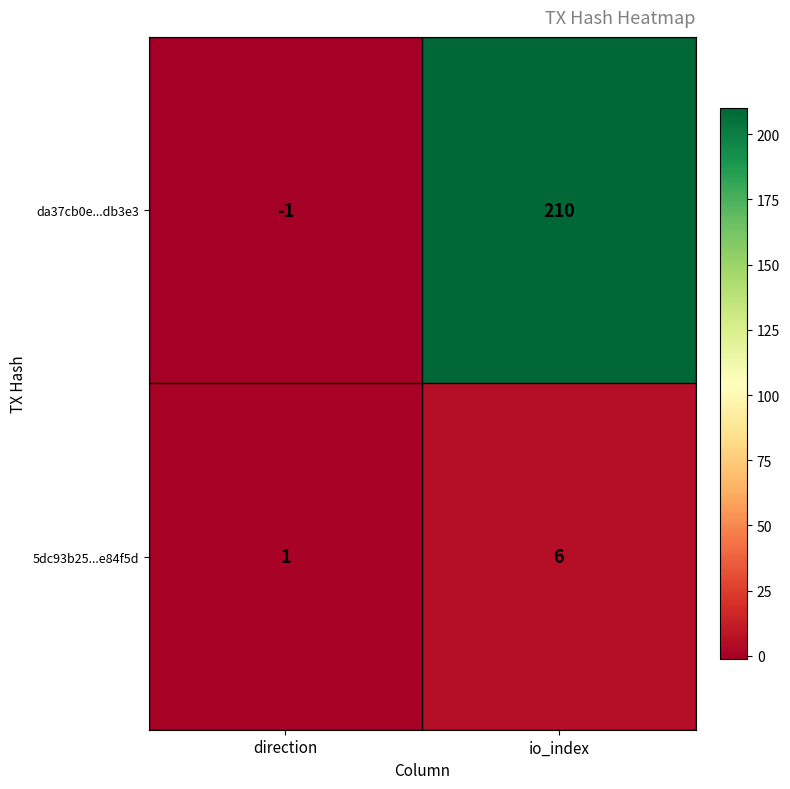

What is the smallest value displayed?

-1